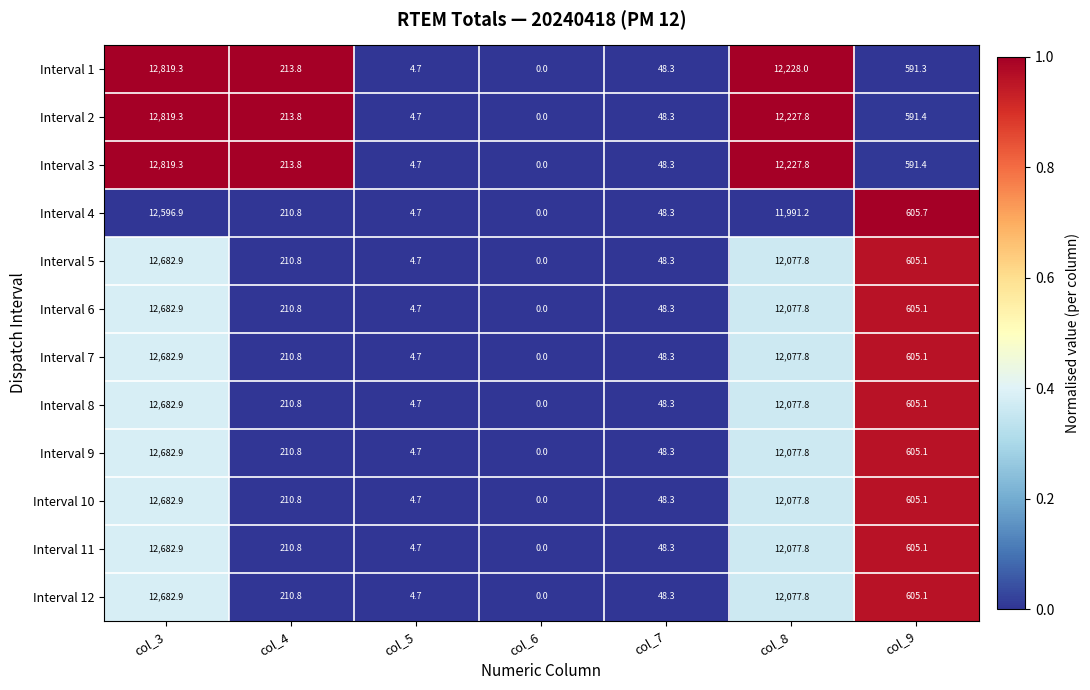

What is the average value of the Interval 10 series?

3661.4